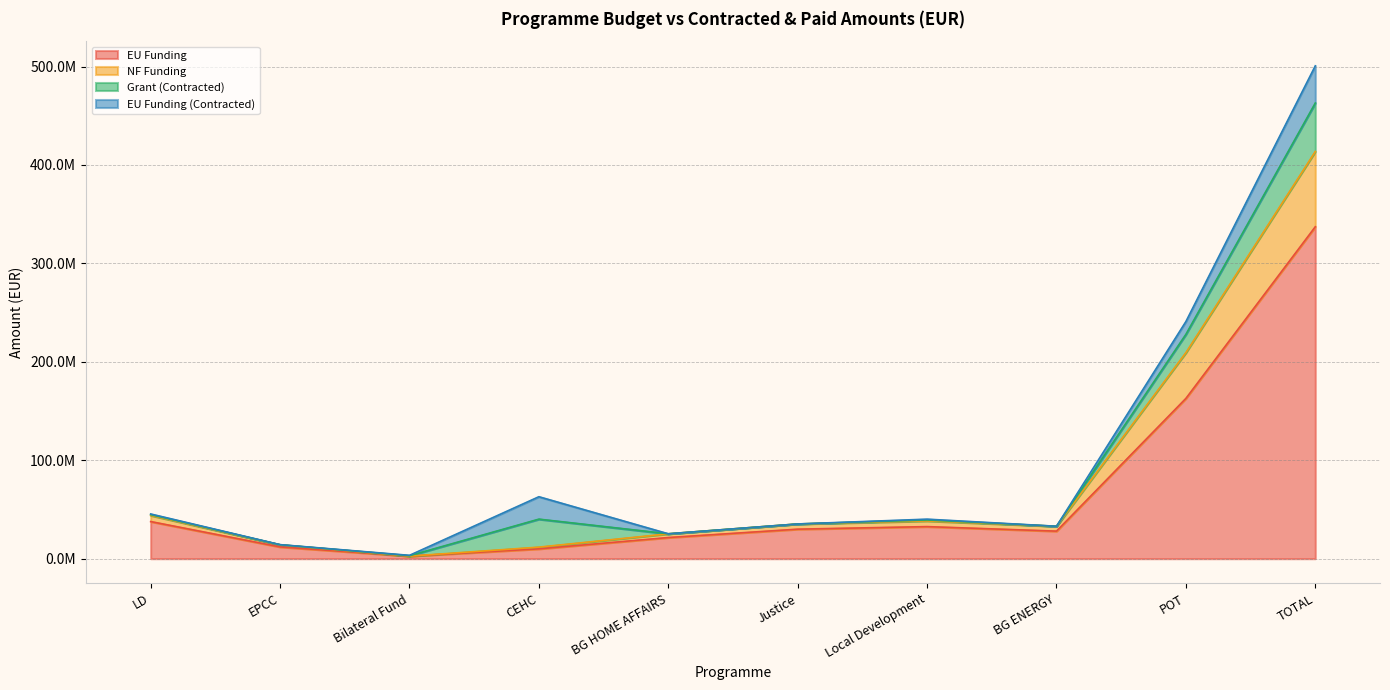

What is the sum of all EU Funding values?

674492022.5